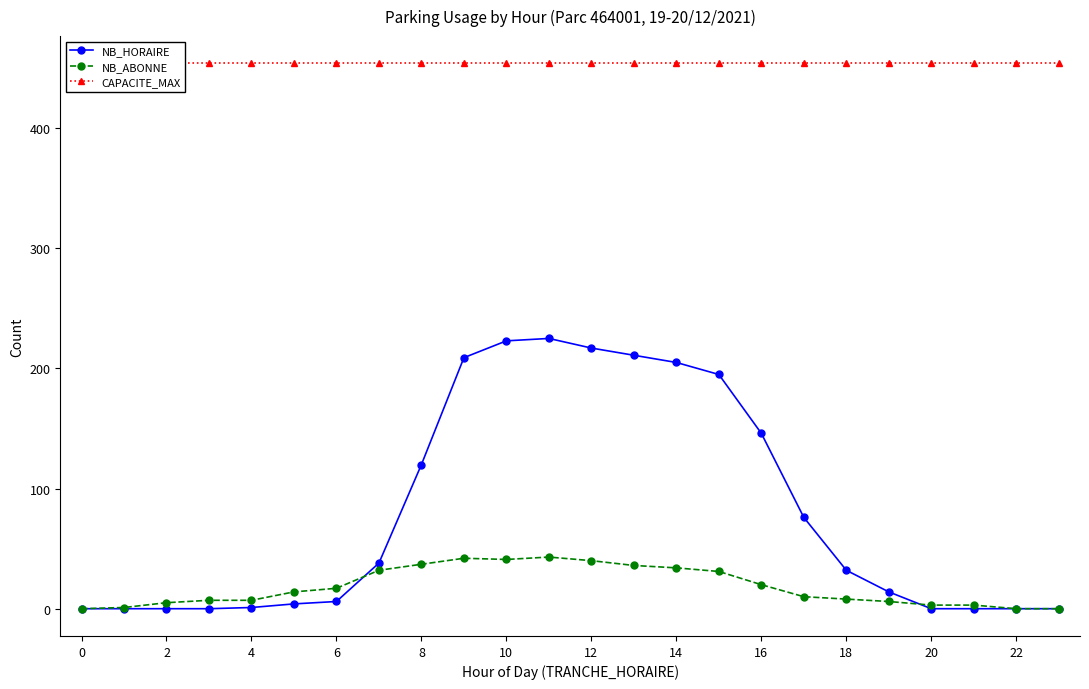

True or false: NB_ABONNE has a value of 61 at 10.

False